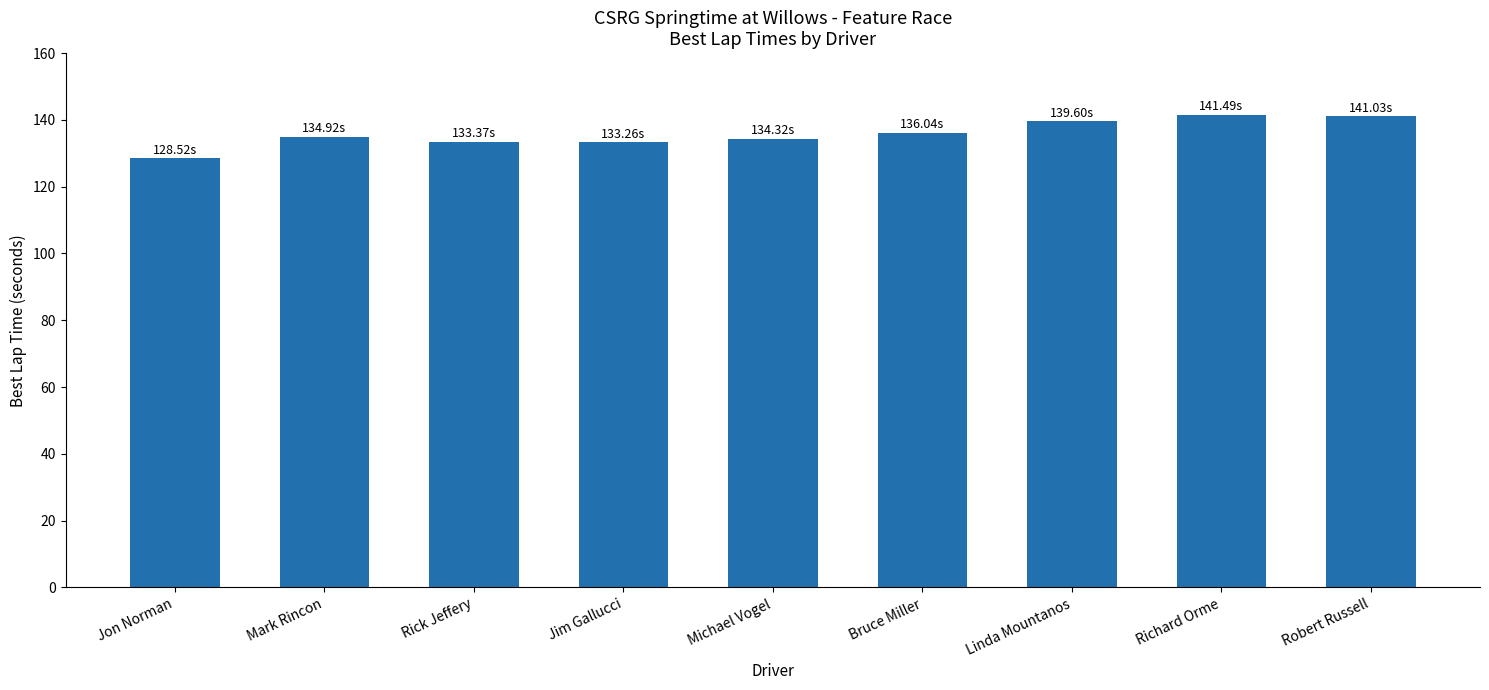

What is the change in value from Linda Mountanos to Robert Russell?

+1.4